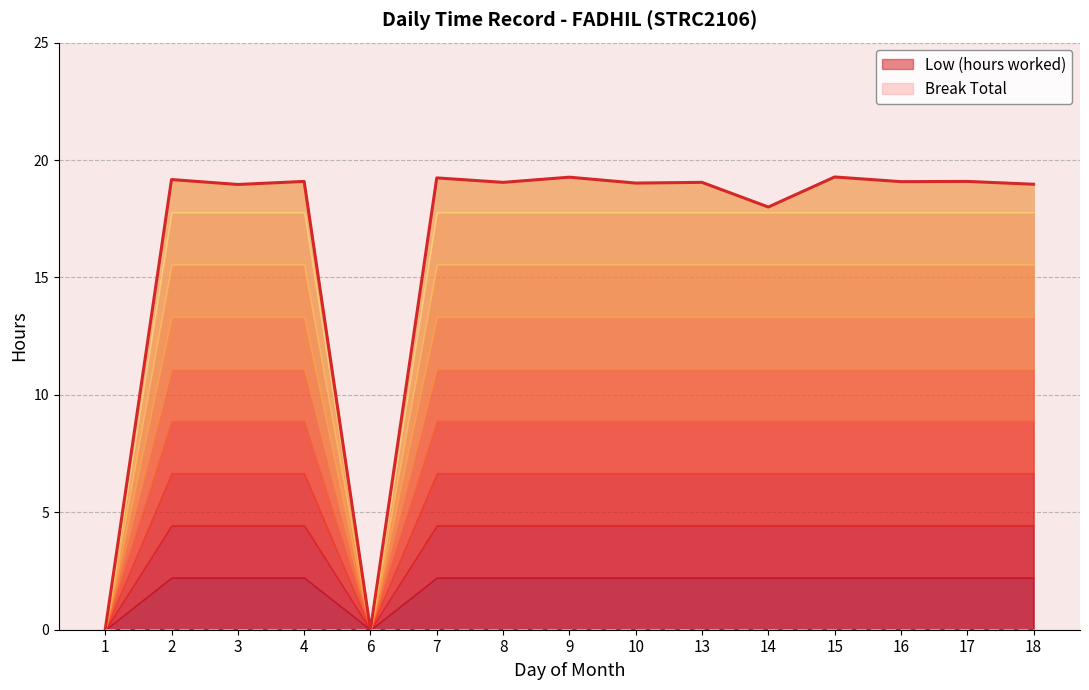

How many interior local valleys (lower than both neighbors) does the data have?

6